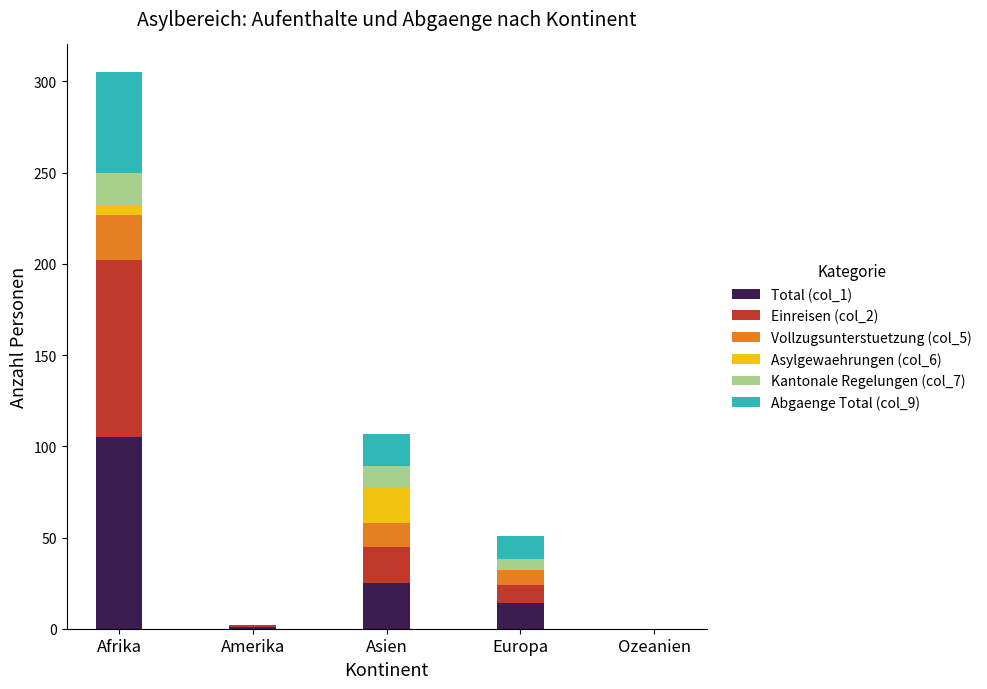

The value of Total (col_1) at Asien is 38. True or false?

False